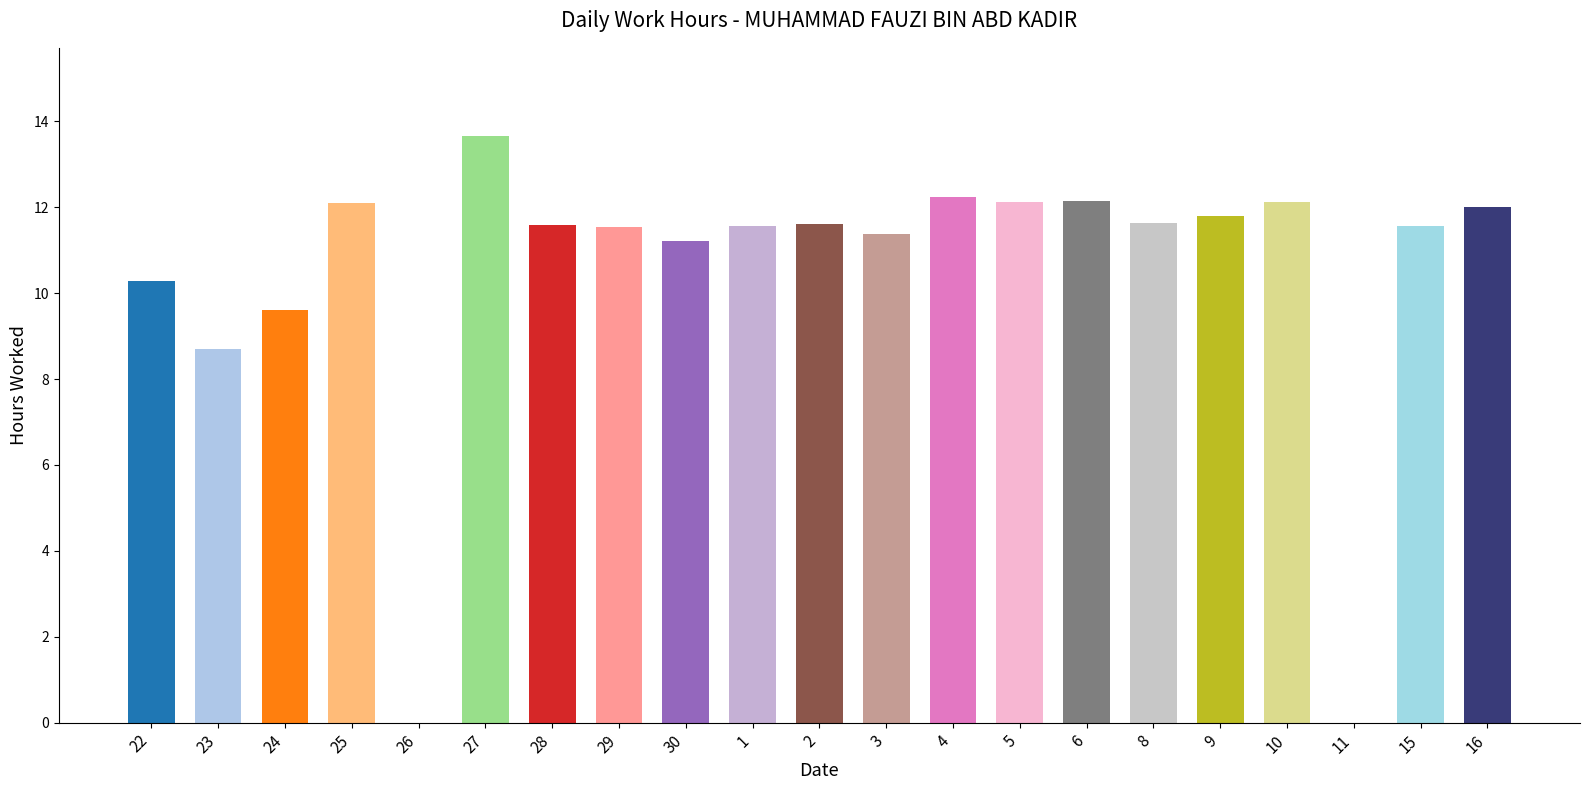

At which label does the data first exceed 11?

25